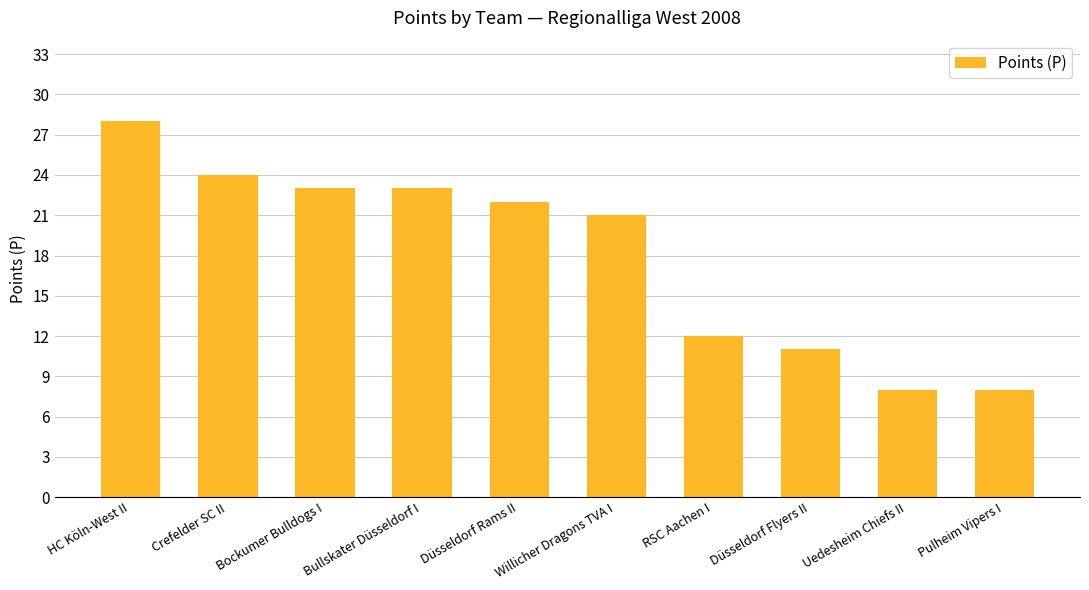

What is the smallest value displayed?

8